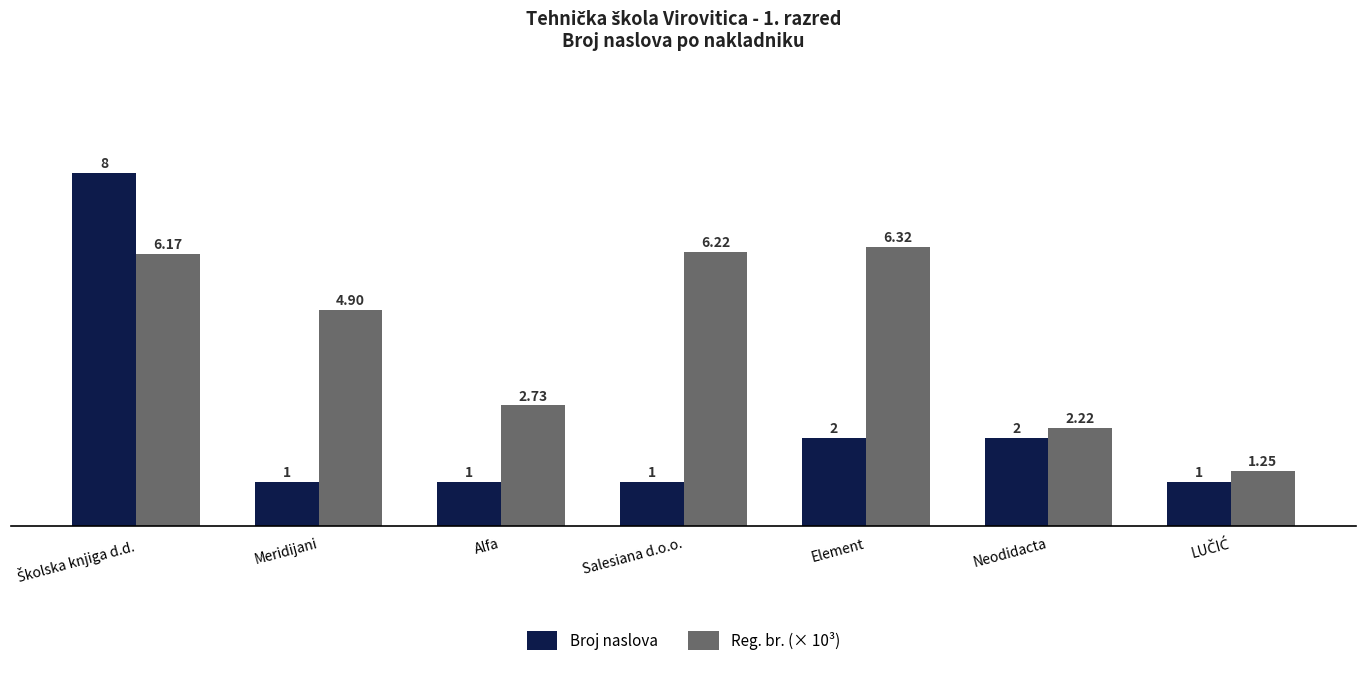

Does the chart contain stacked bars?

No